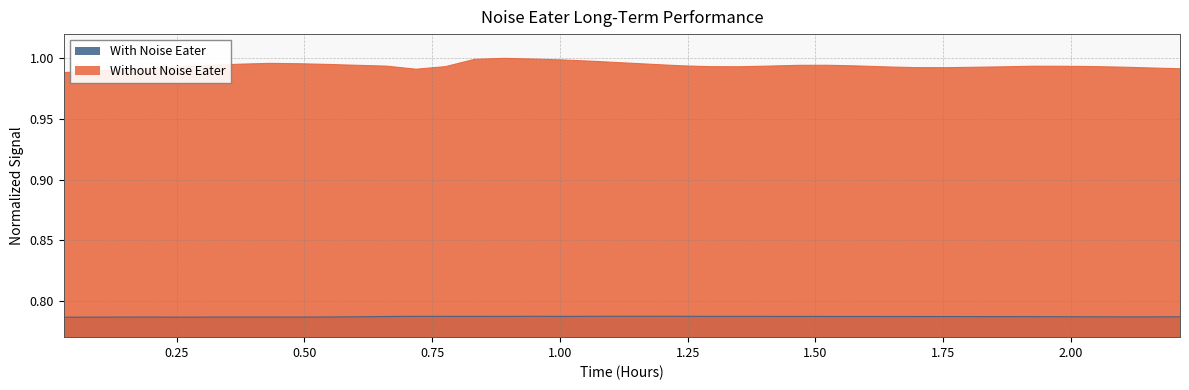

Rank the series by their maximum value, from lowest to highest.

With Noise Eater, Without Noise Eater